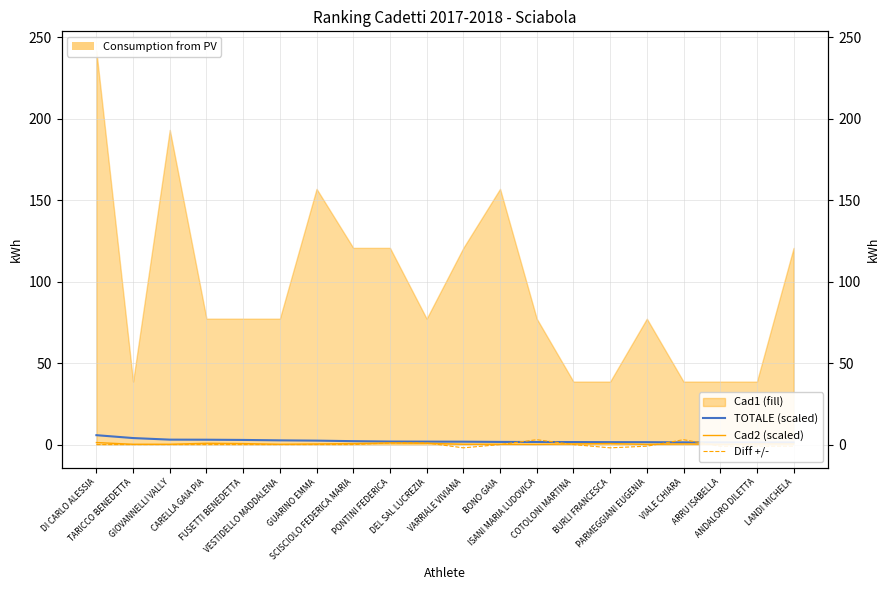

At which label is Diff +/- closest to 0?

DI CARLO ALESSIA